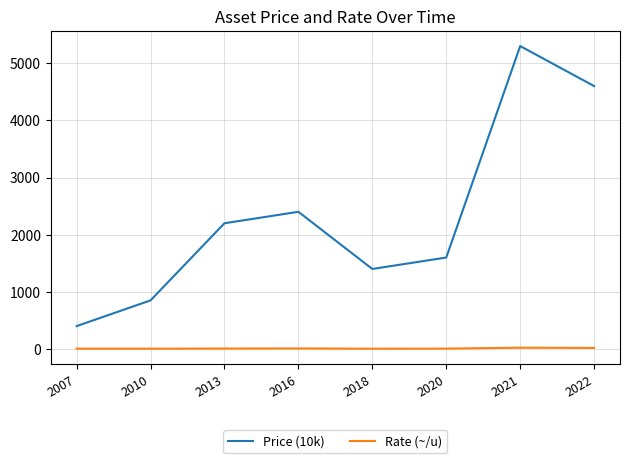

What is the highest value of the Rate (~/u) series?

22.1